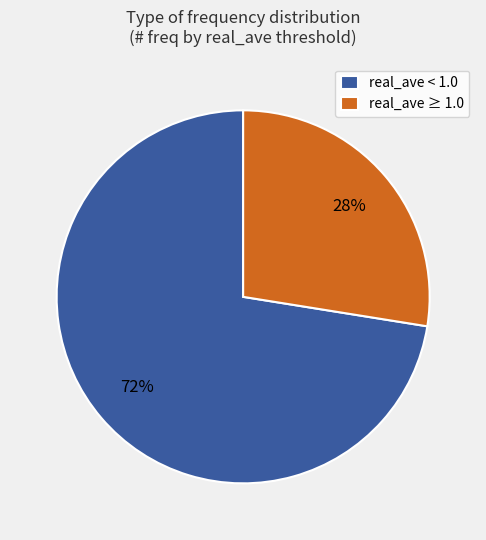

To the nearest percent, what portion does real_ave < 1.0 represent?

72%